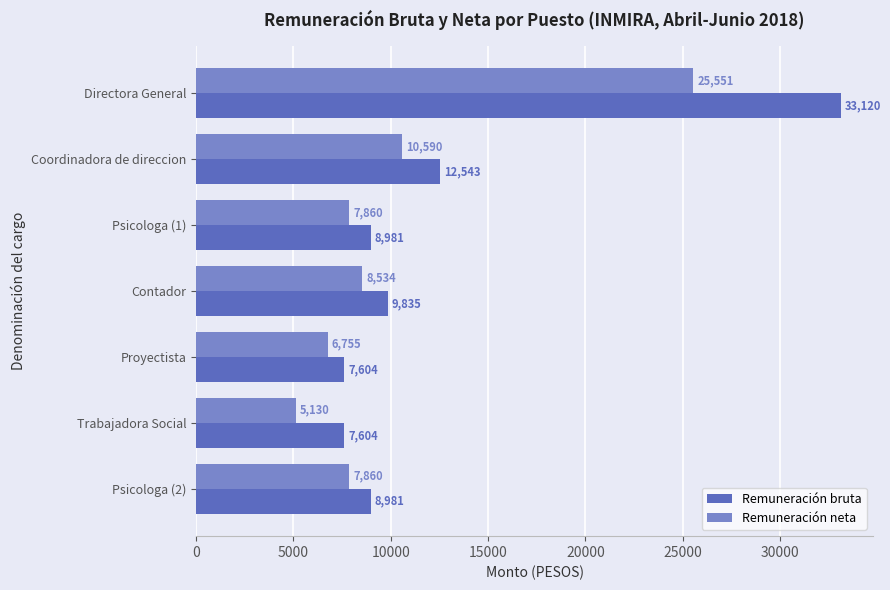

At how many categories does at least one series exceed 5181?

7